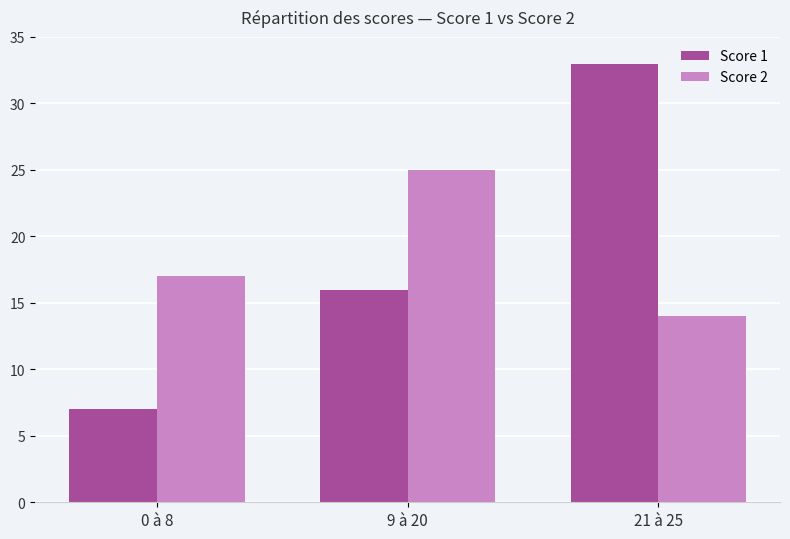

Reading left to right, list all the values displayed in this chart.

Score 1: 0 à 8=7	9 à 20=16	21 à 25=33
Score 2: 0 à 8=17	9 à 20=25	21 à 25=14